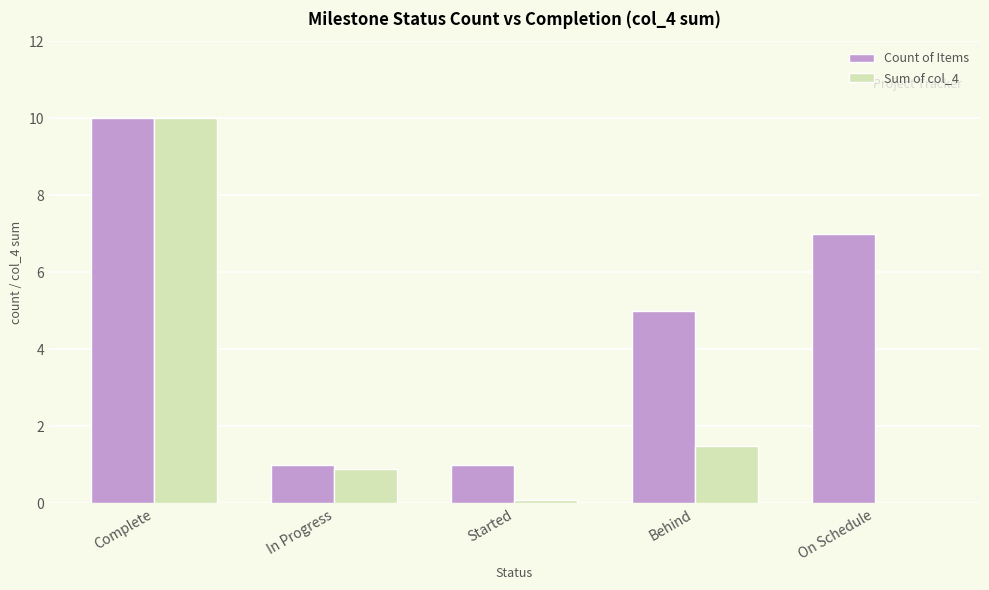

Which series changed the most between Behind and On Schedule?

Count of Items